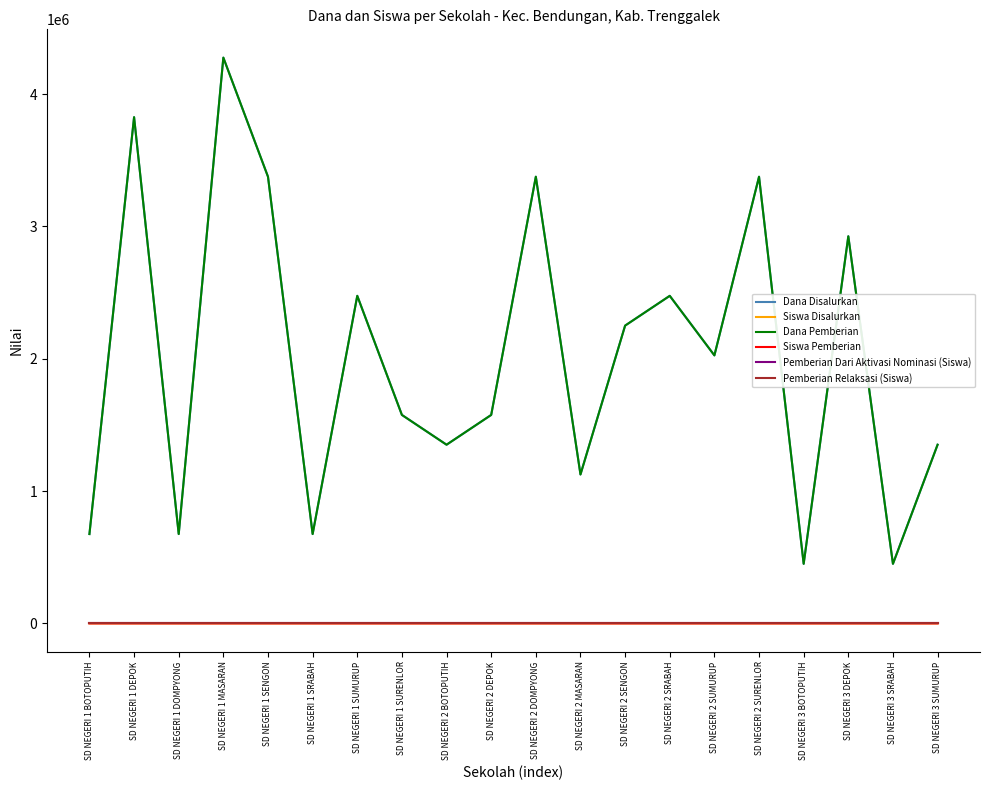

What is the label of the 17th point from the left?

SD NEGERI 3 BOTOPUTIH